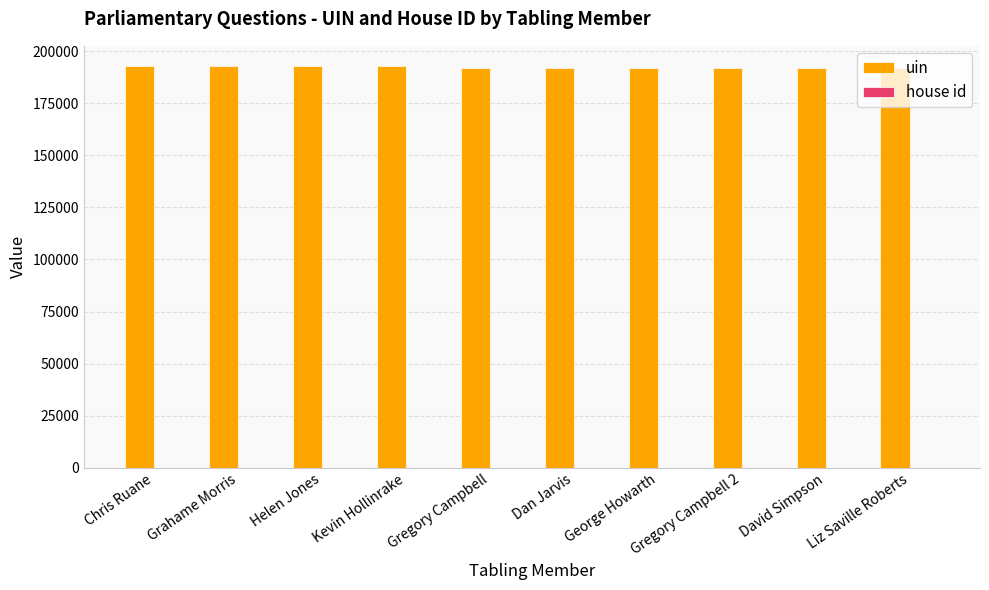

What is the highest value of the uin series?

192940